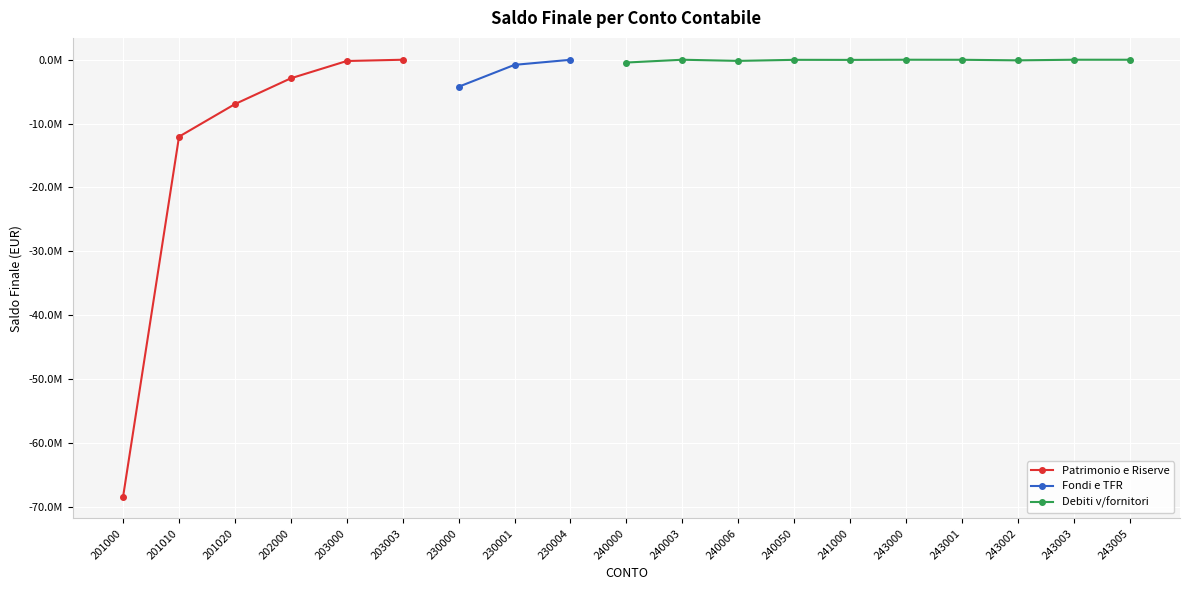

How many data points does each series have?

19